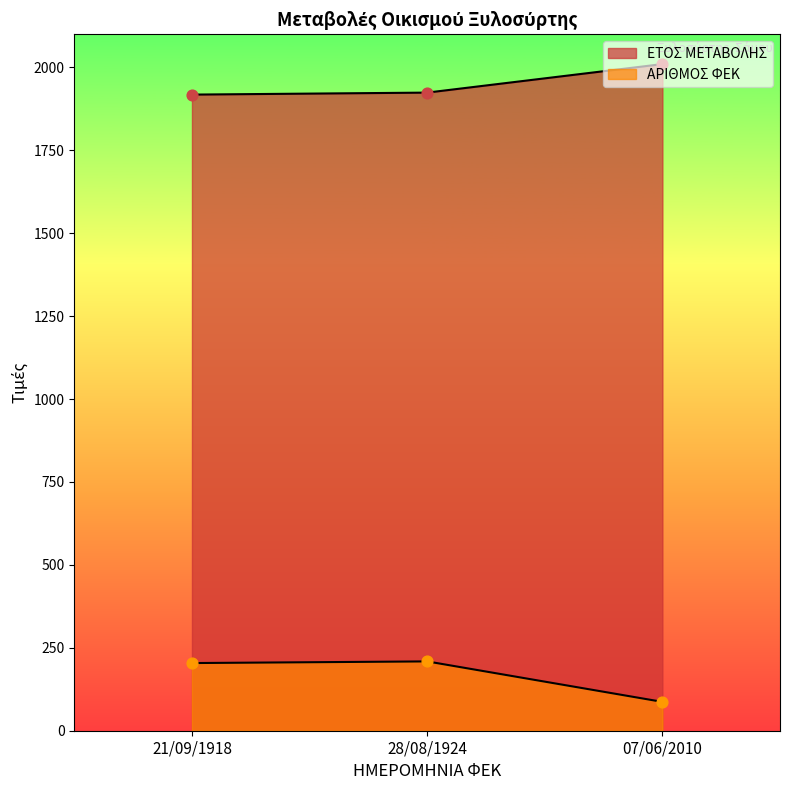

Which series has the largest Y range (max minus min)?

ΑΡΙΘΜΟΣ ΦΕΚ